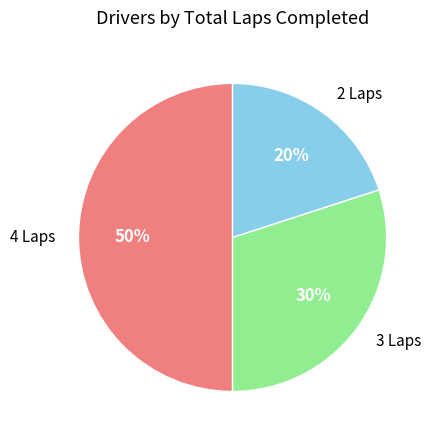

Is the sum of 3 Laps and 4 Laps greater than half?

Yes